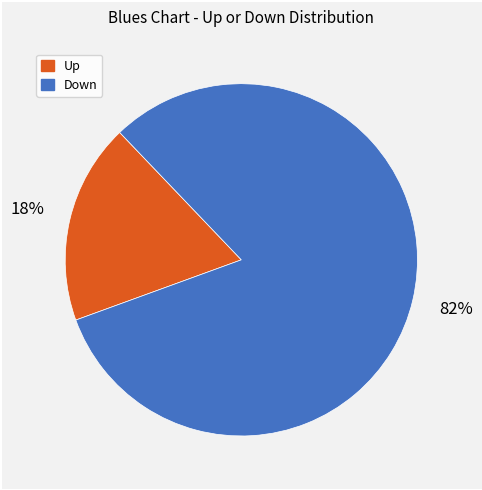

Which slice is the smallest?

Up